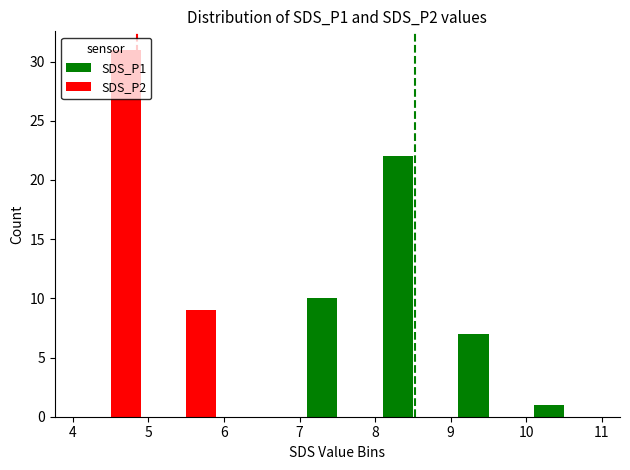

Reading left to right, transcribe all the data shown in this chart.

SDS_P1: 0	0	0	10	22	7	1
SDS_P2: 31	9	0	0	0	0	0